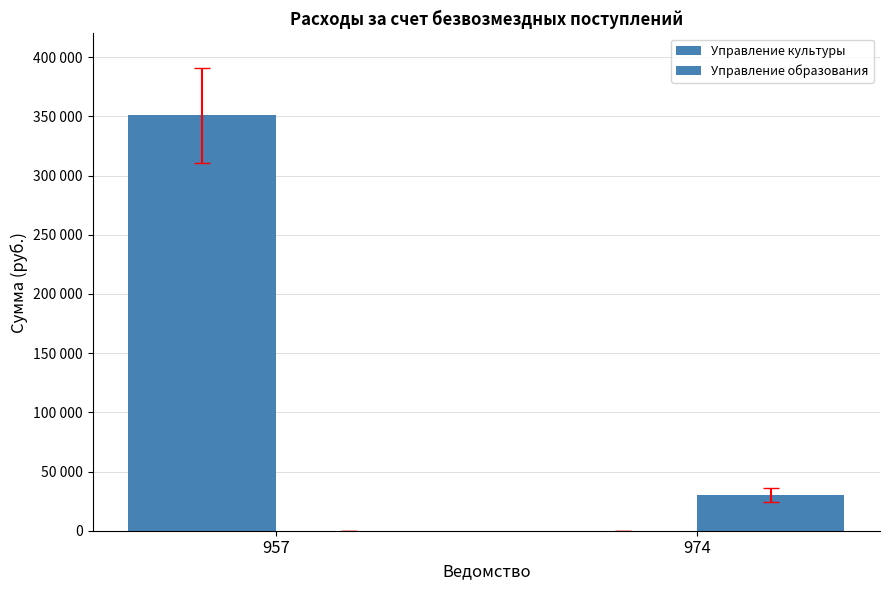

Which label corresponds to the largest value in the chart?

957